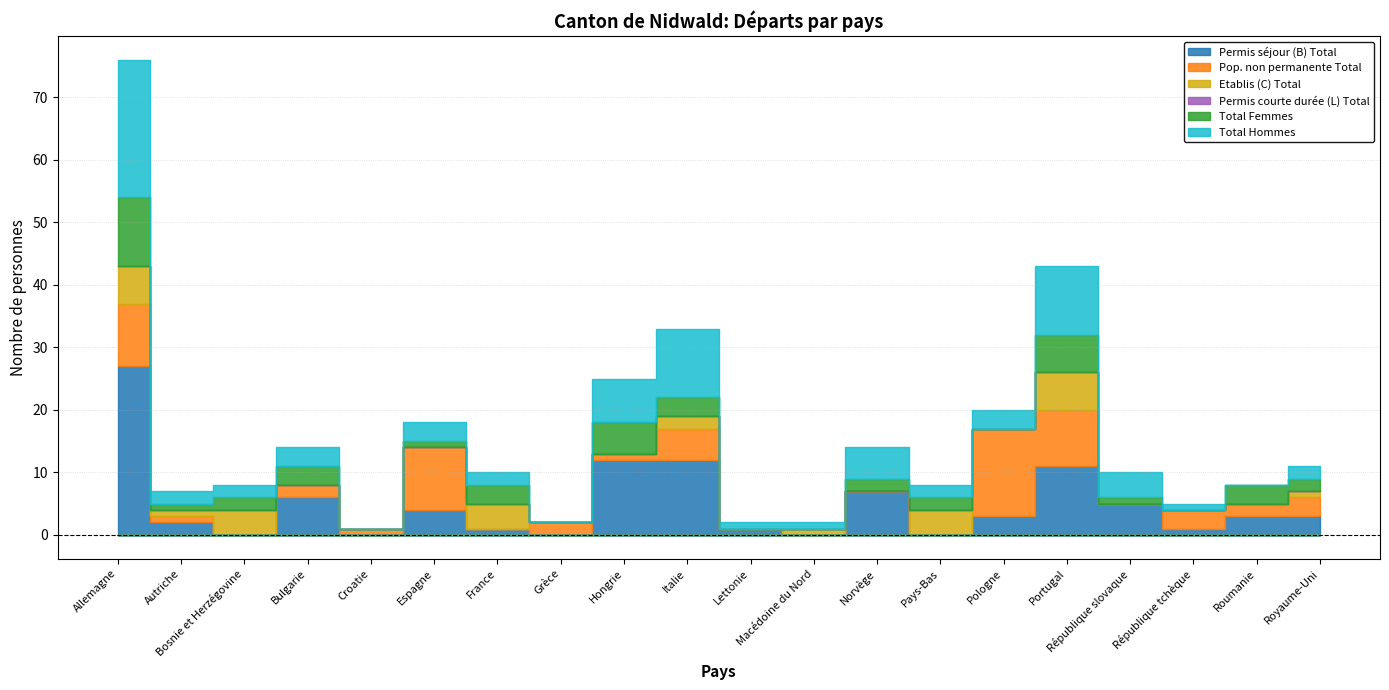

Does the chart have visible grid lines?

Yes